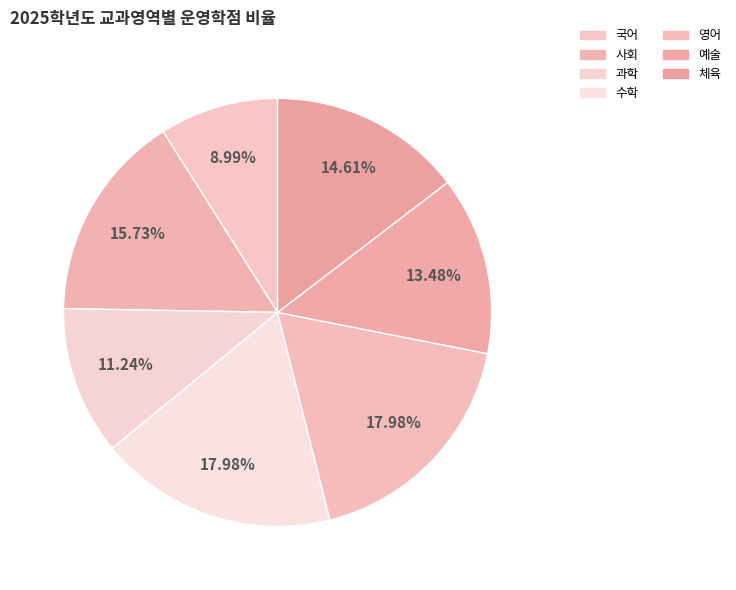

Which category has the smallest portion of the pie?

국어